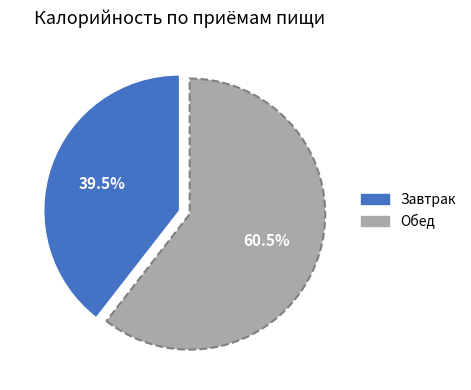

What is the ratio of the value at Завтрак to the value at Обед?

0.7